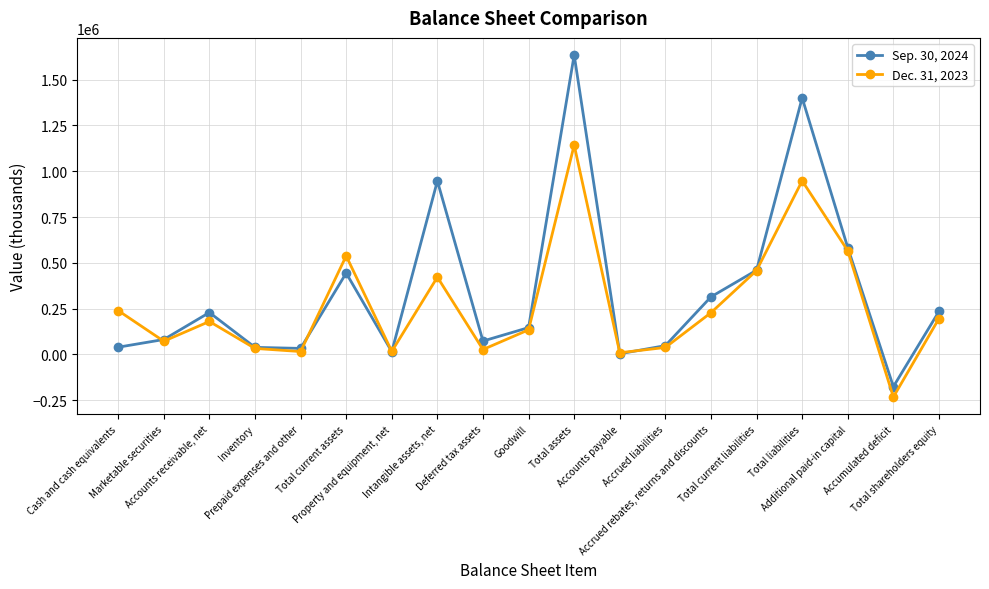

Which series has the widest spread of values?

Sep. 30, 2024